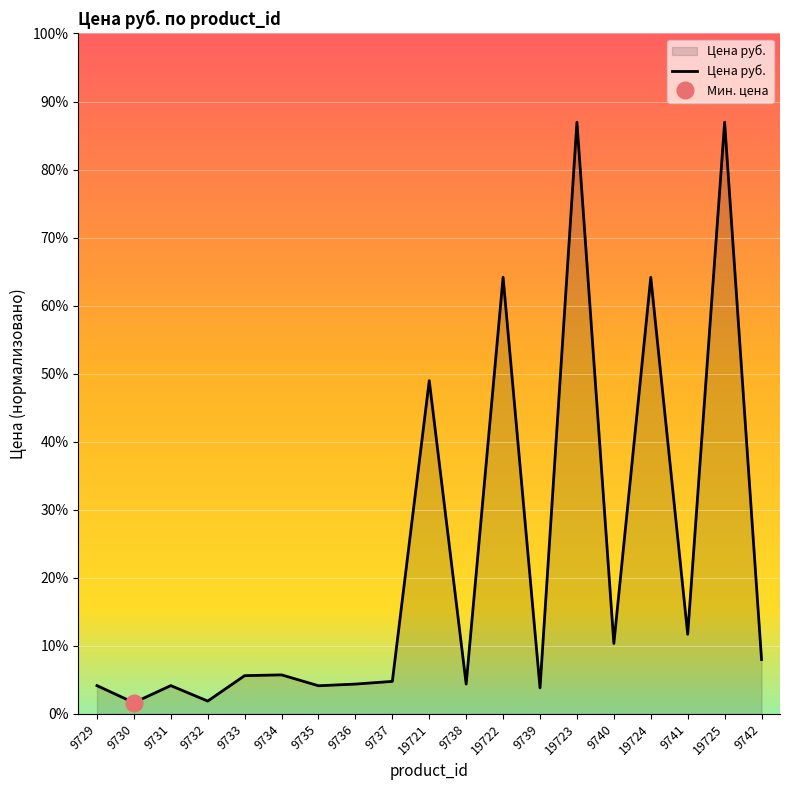

Where is the data nearest to the value 12158?

19721